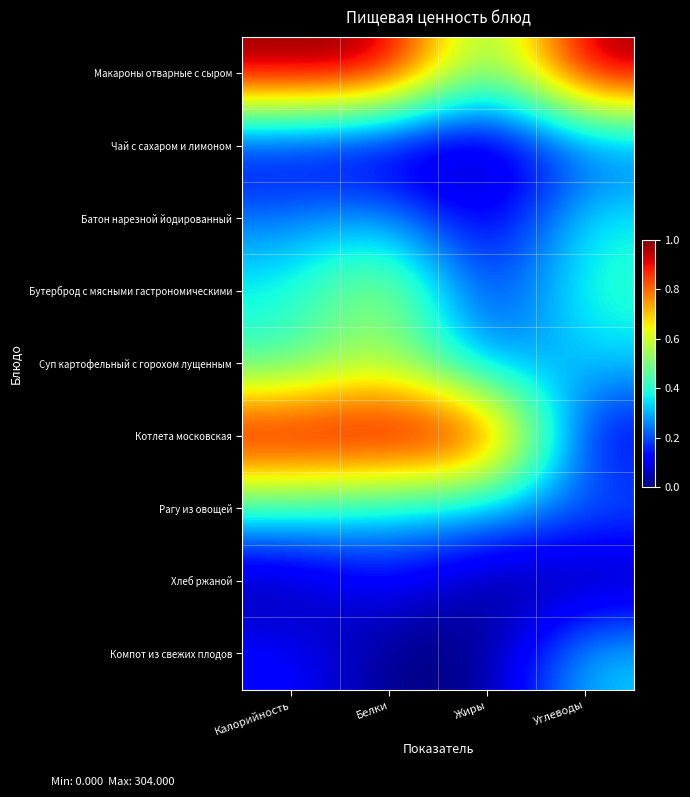

Which has a higher value, Углеводы or Белки?

Углеводы